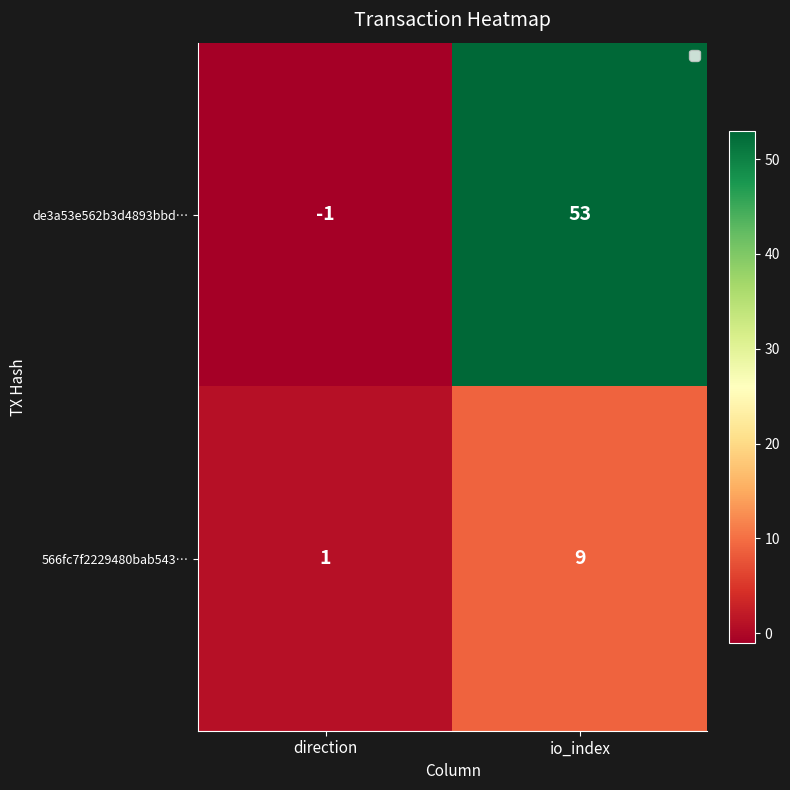

Where is de3a53e562b3d4893bbd… nearest to the value 26?

direction